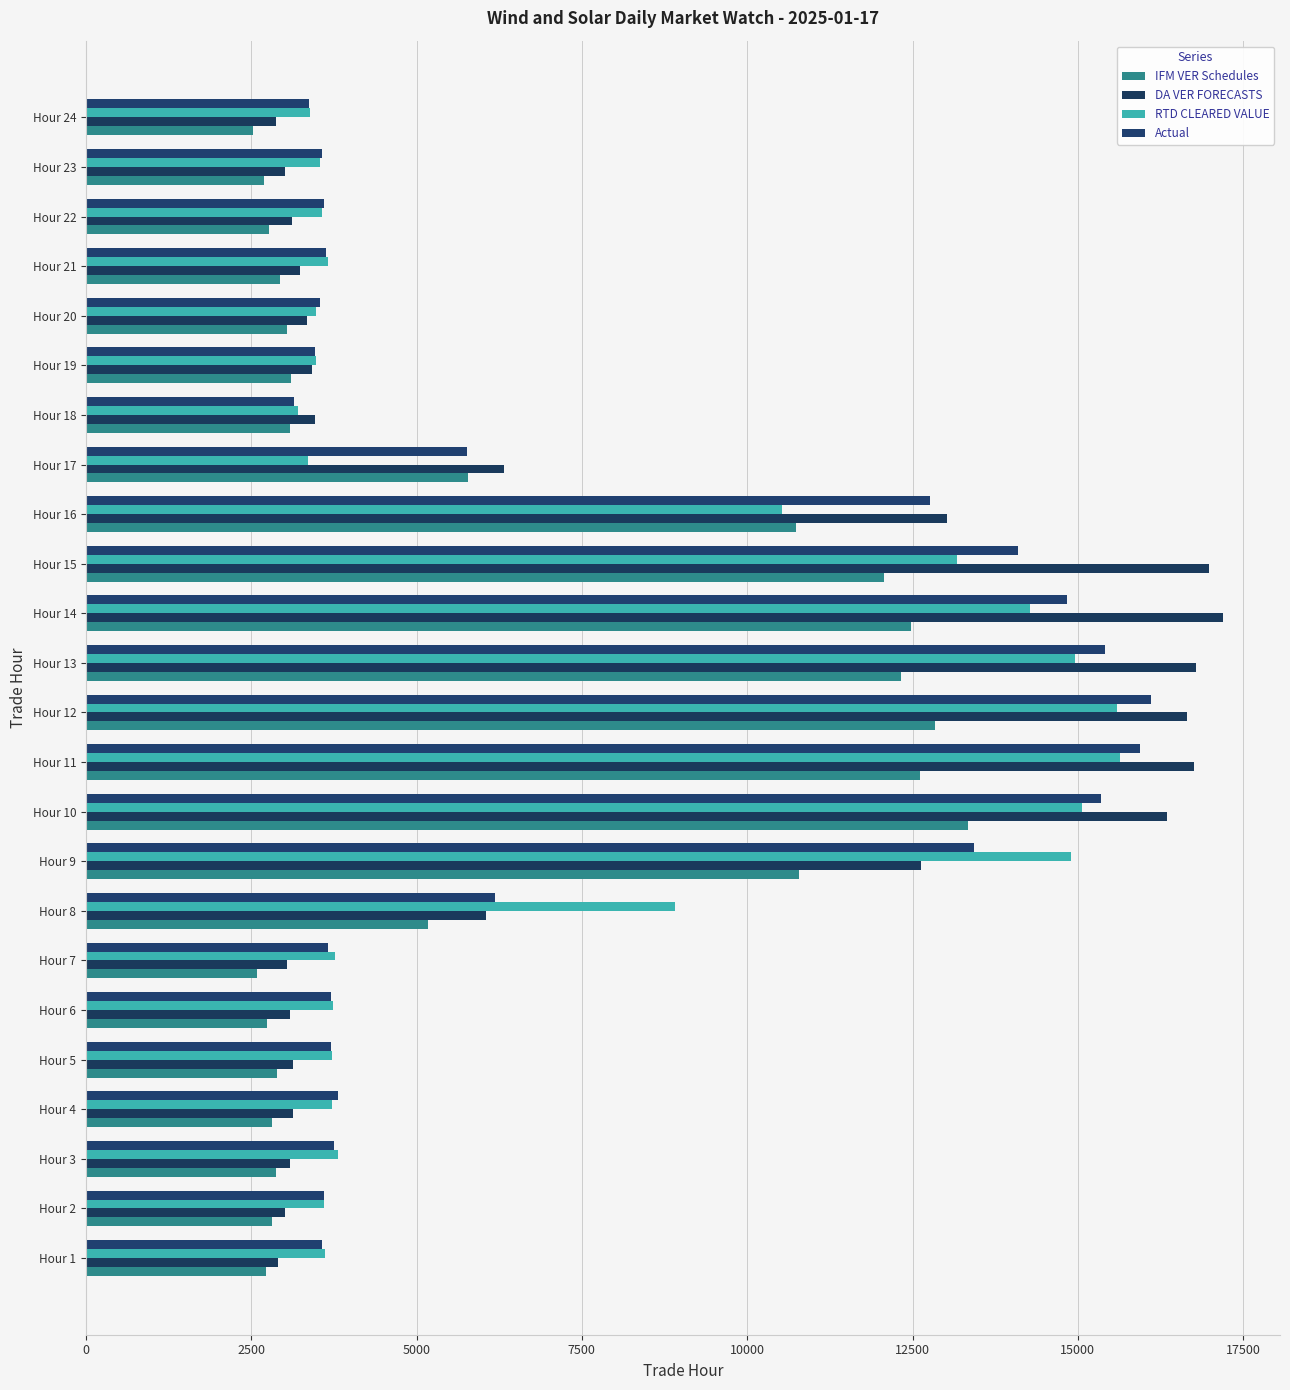

What are all the series names shown in the legend?

IFM VER Schedules, DA VER FORECASTS, RTD CLEARED VALUE, Actual